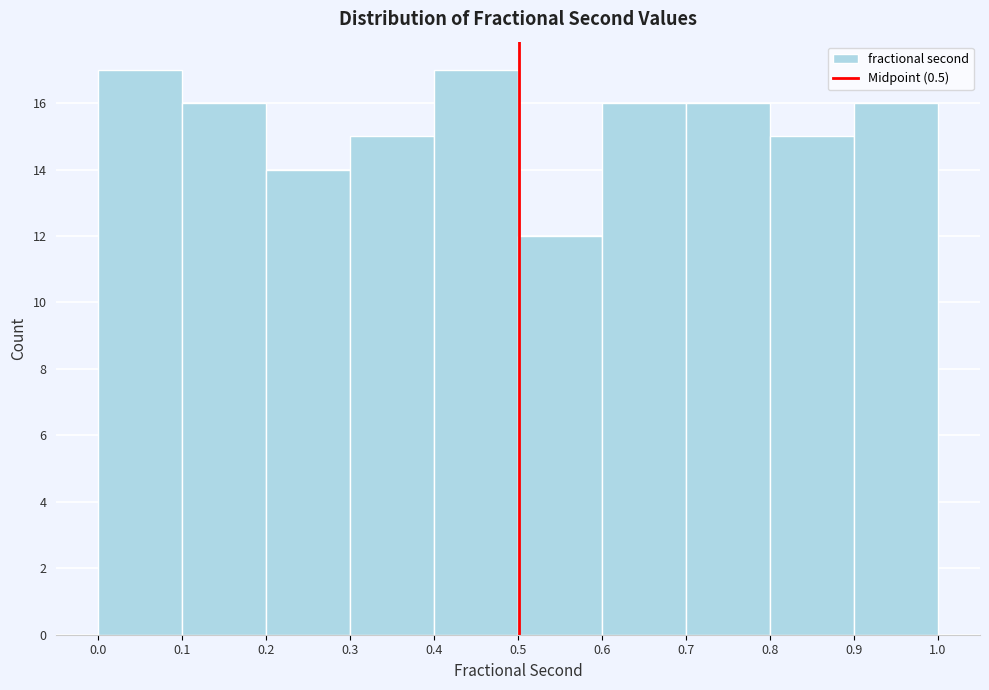

Reading left to right, transcribe this chart: for each bar, give the range it covers on the x-axis and its height. The values are not printed on the chart, so give them approximately, as read against the axis.

0.0 to 0.1: 17
0.1 to 0.2: 16
0.2 to 0.3: 14
0.3 to 0.4: 15
0.4 to 0.5: 17
0.5 to 0.6: 12
0.6 to 0.7: 16
0.7 to 0.8: 16
0.8 to 0.9: 15
0.9 to 1.0: 16